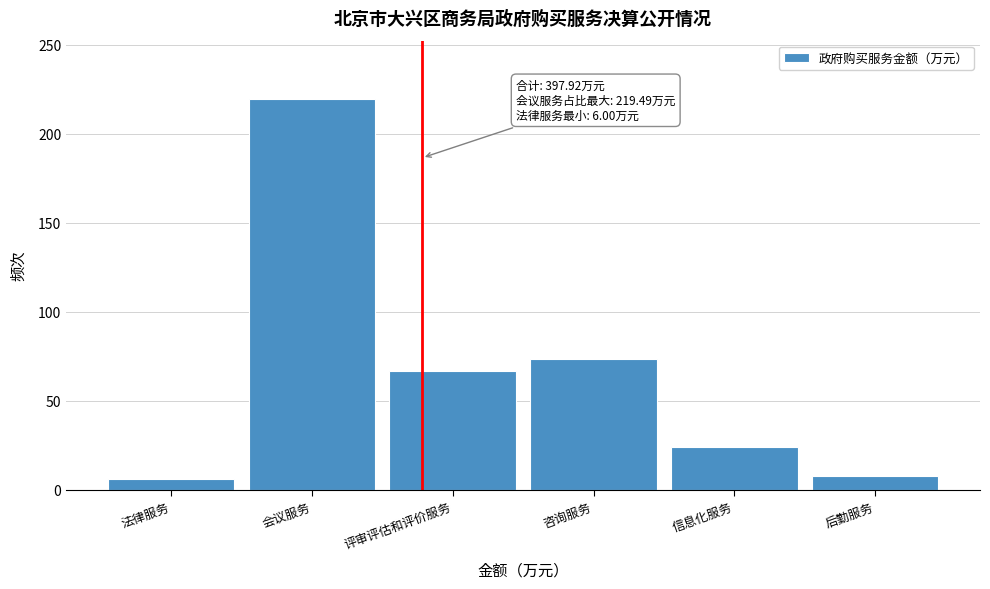

Reading left to right, transcribe all the data shown in this chart.

法律服务=6.0	会议服务=219.5	评审评估和评价服务=67.0	咨询服务=73.5	信息化服务=24.3	后勤服务=7.7